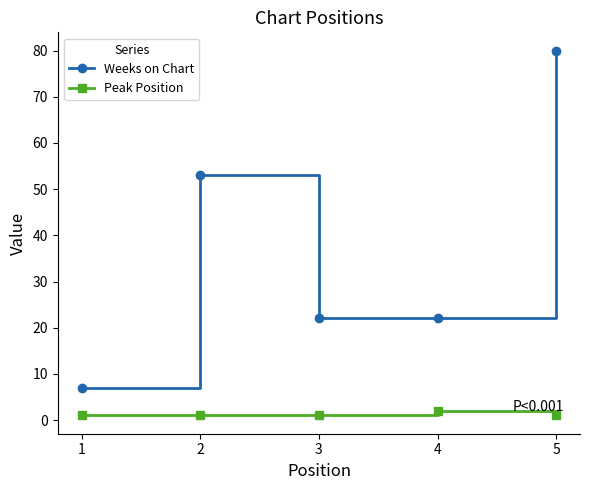

What is the approximate value of Peak Position at 5?

1